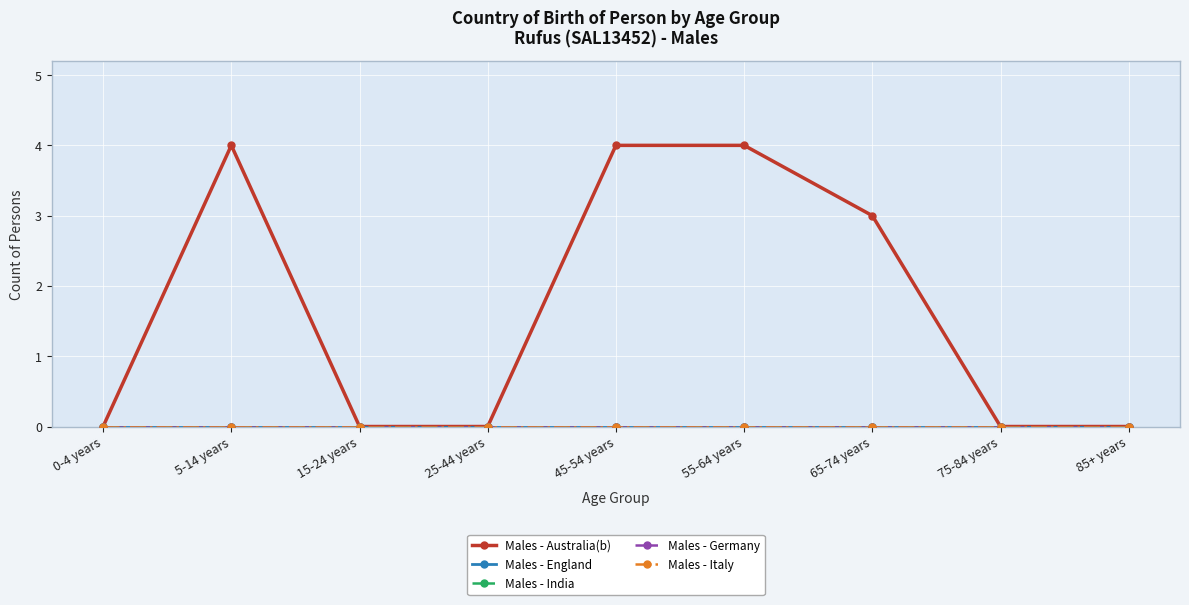

At which label does Males - India reach its minimum?

0-4 years